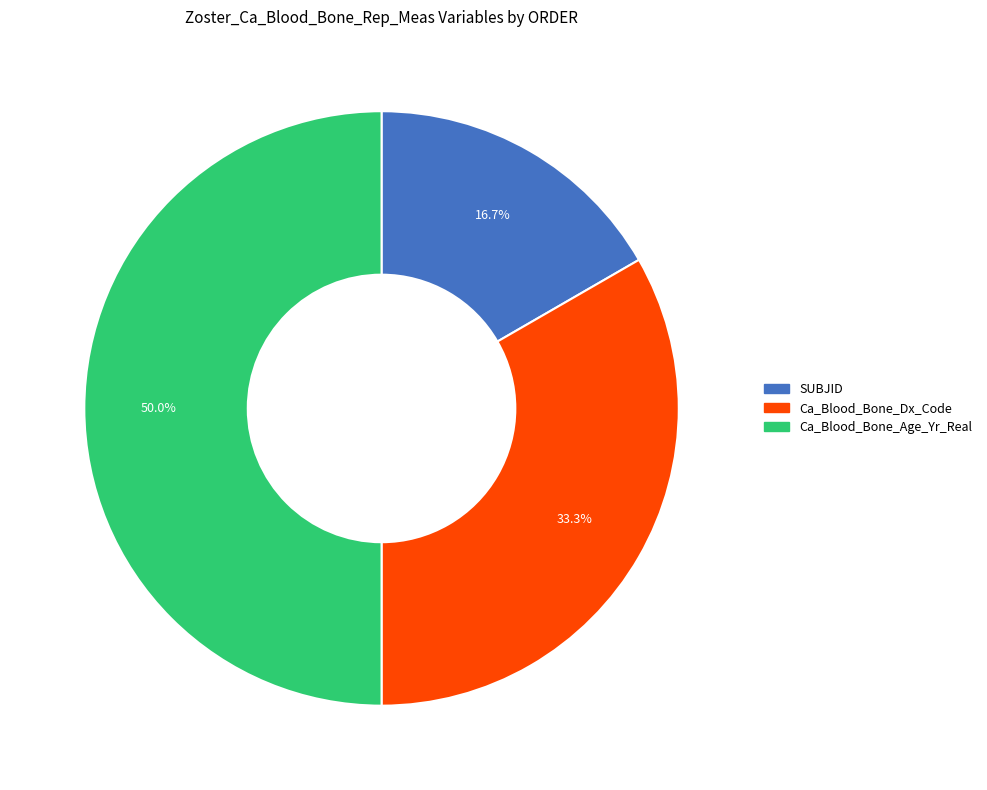

Rank the categories by value from lowest to highest.

SUBJID, Ca_Blood_Bone_Dx_Code, Ca_Blood_Bone_Age_Yr_Real